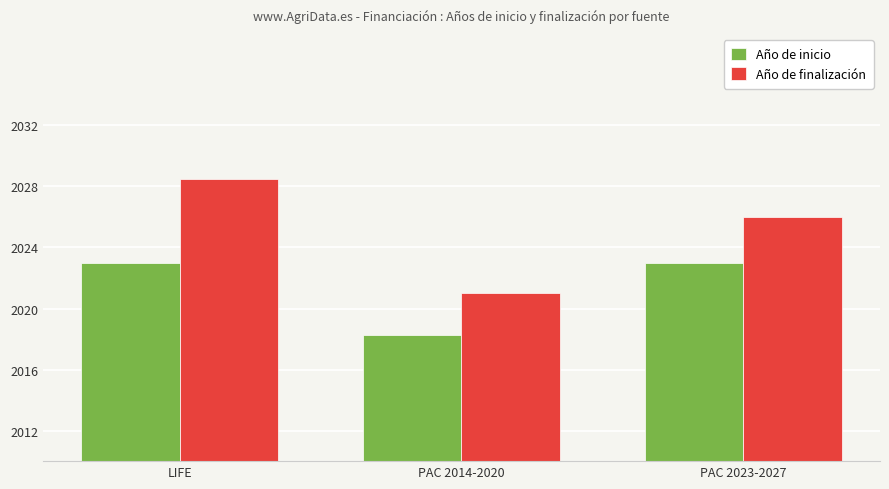

Rank the categories by Año de finalización value from lowest to highest.

PAC 2014-2020, PAC 2023-2027, LIFE